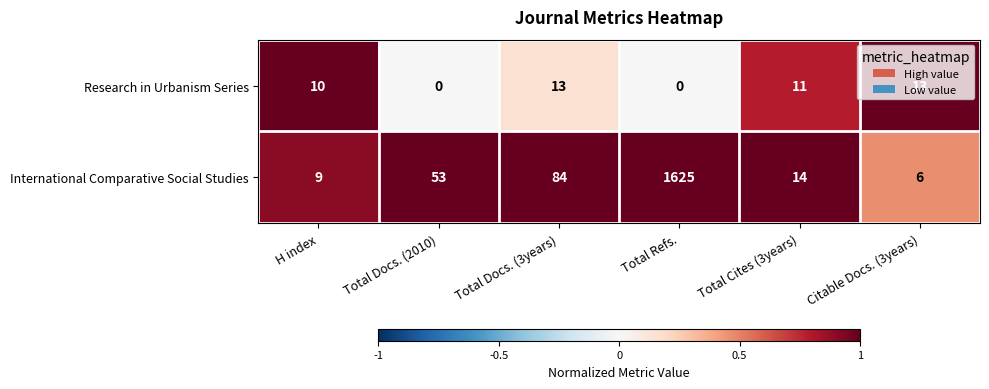

What is the lowest value of the International Comparative Social Studies series?

6